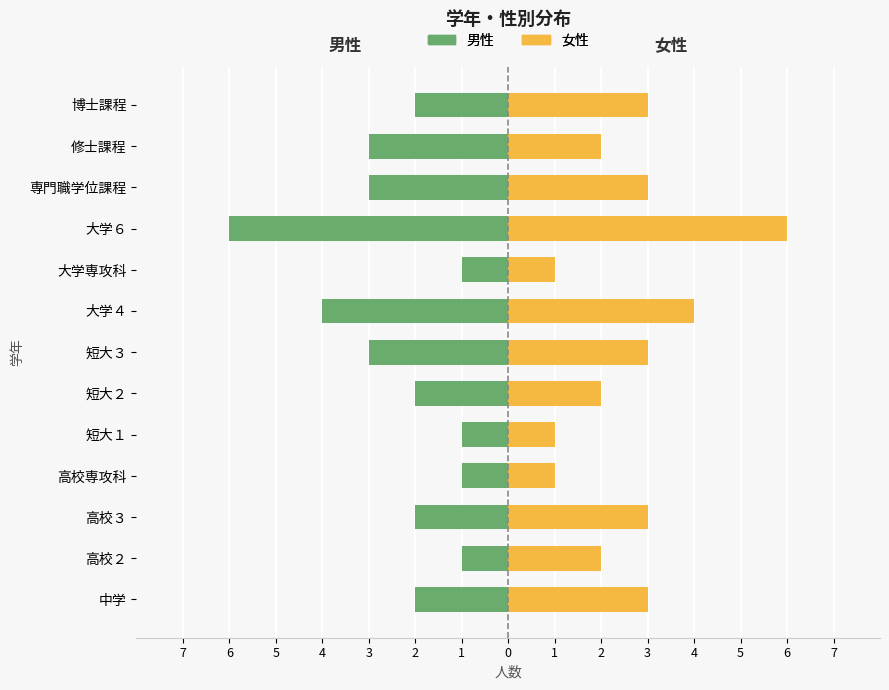

What is the difference between the maximum and second lowest values in the 女性 series?

5